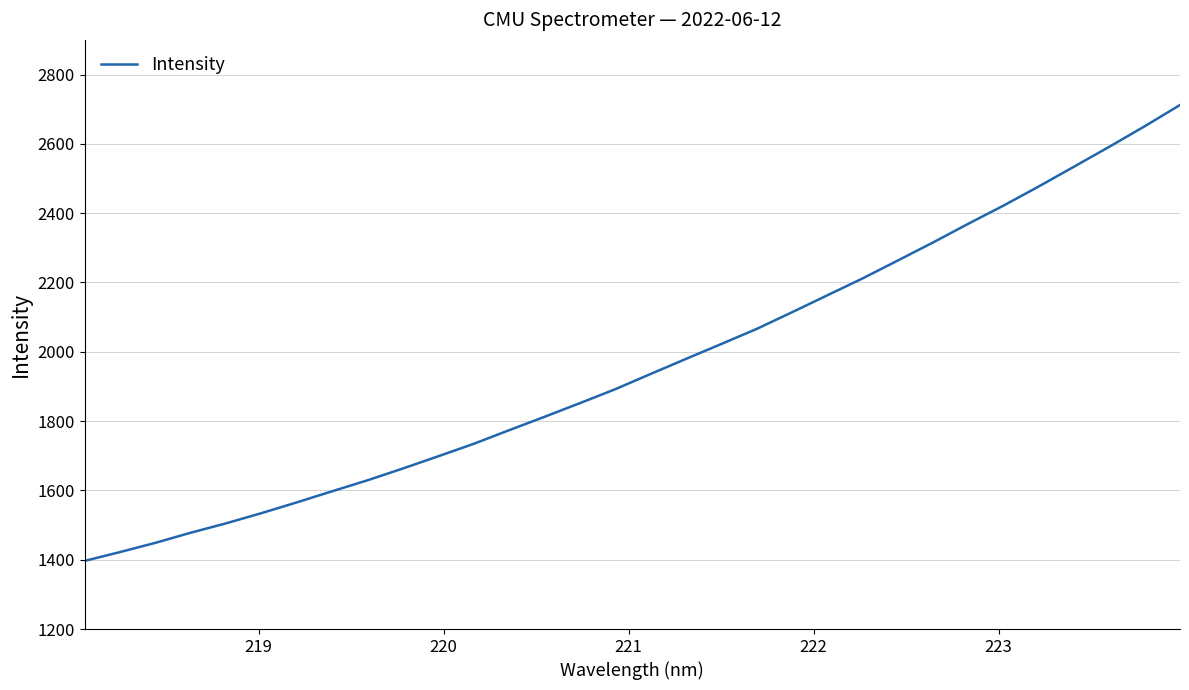

What is the smallest value displayed?

1396.6